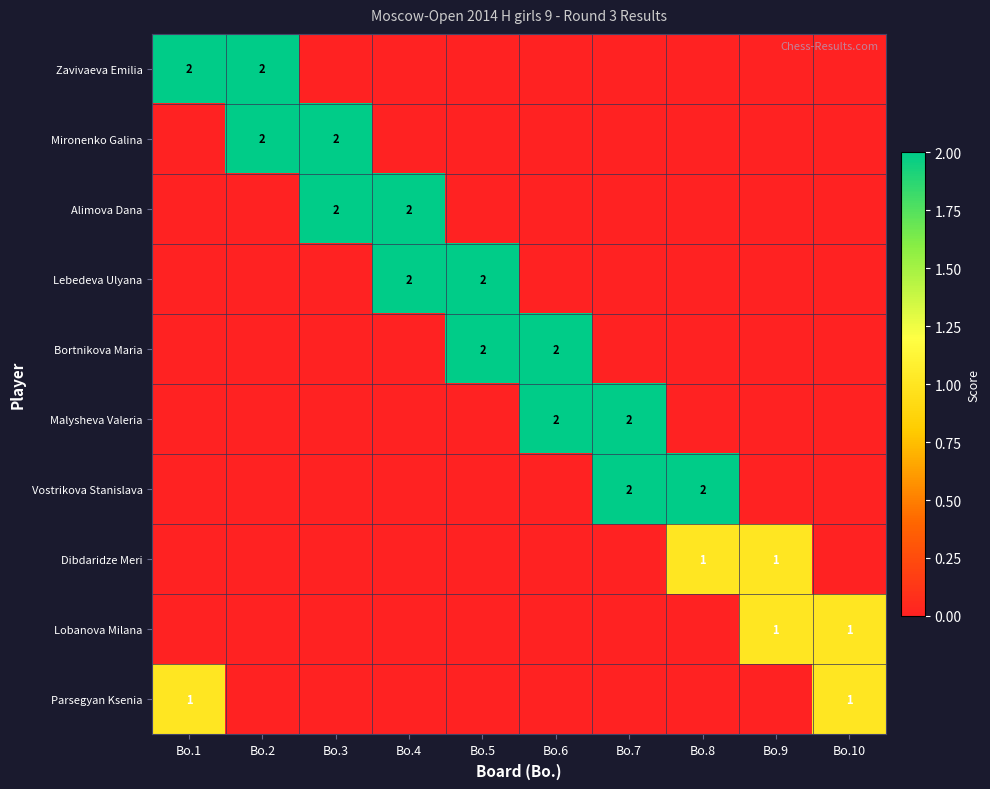

Count the number of data series in this chart.

10